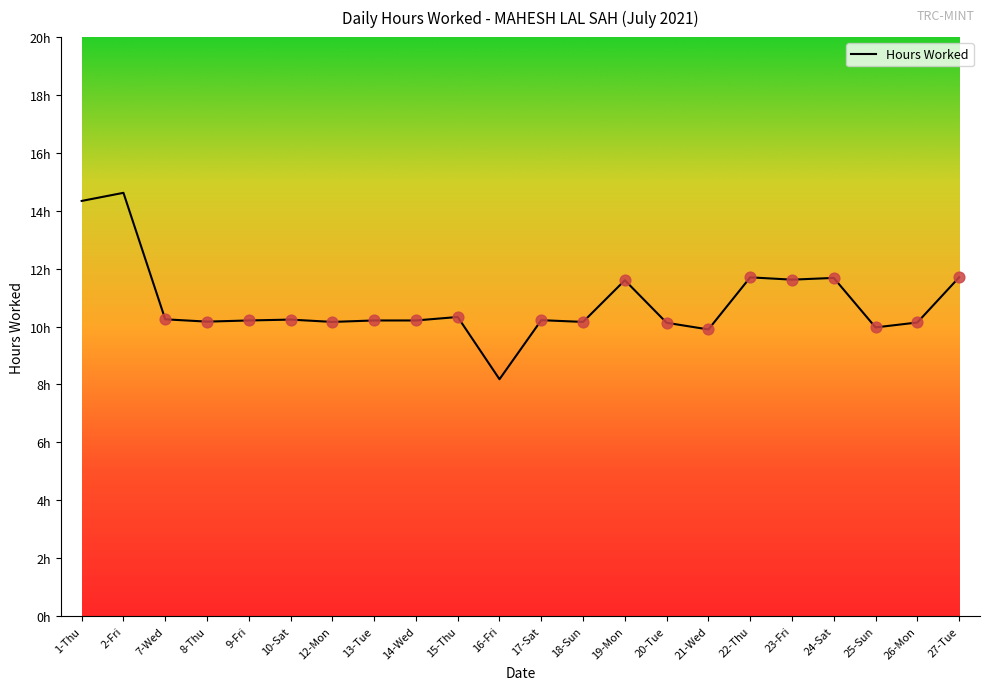

What is the change in value from 17-Sat to 20-Tue?

-0.1